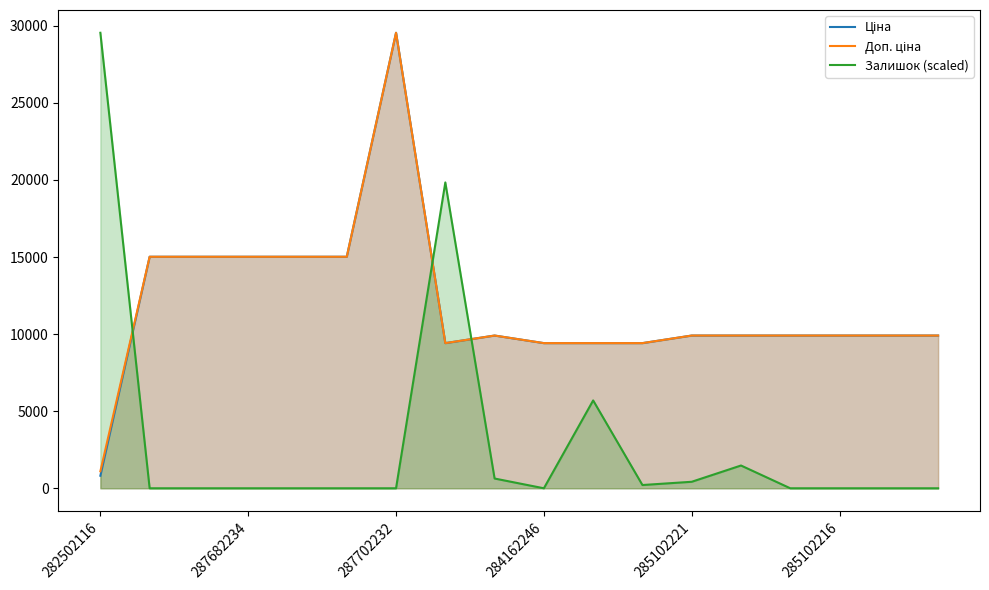

True or false: Доп. ціна has more than 1 points higher than both neighbors.

True